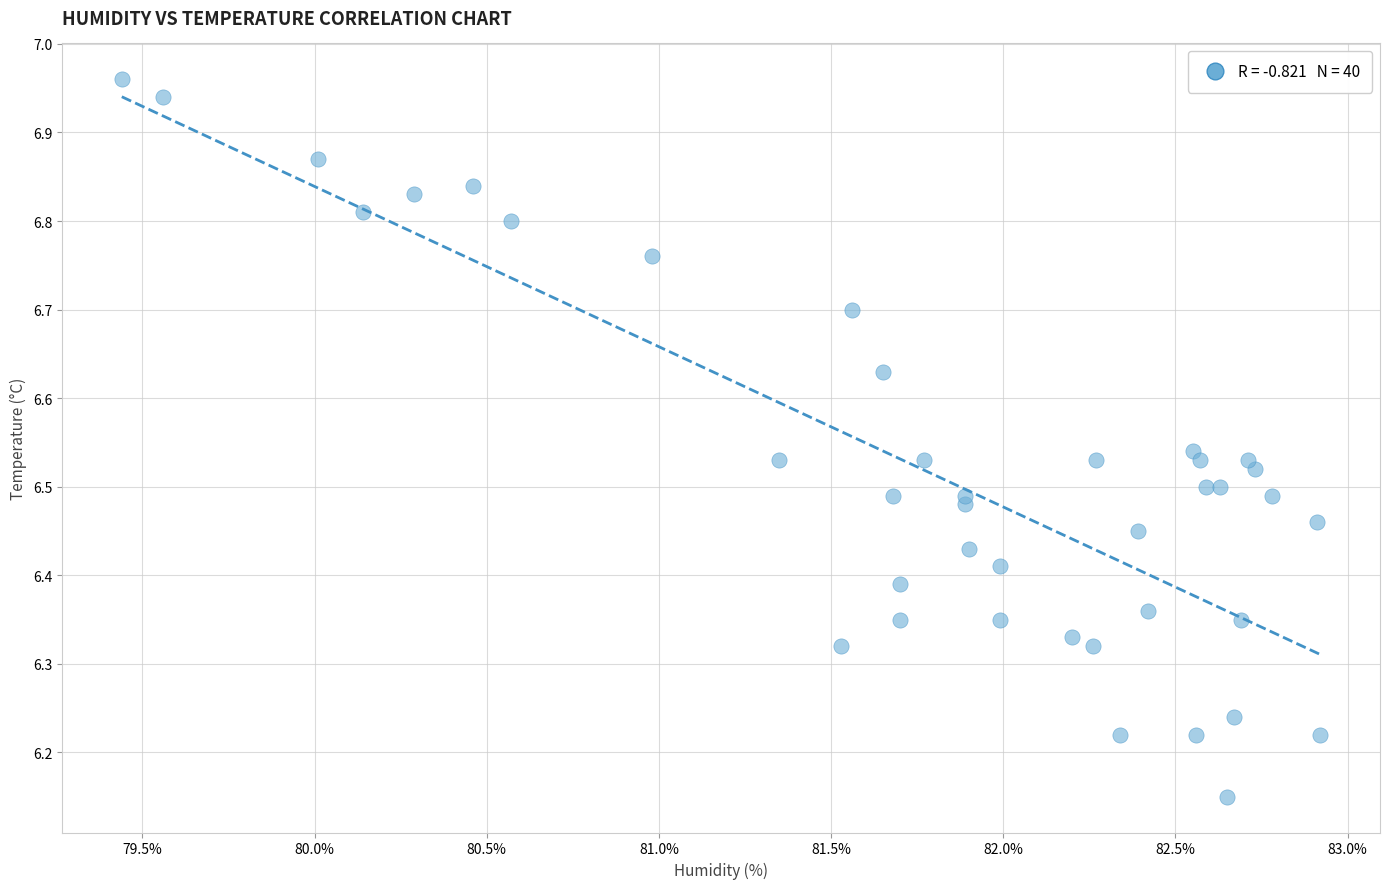

What is the range of Y values (max minus min)?

0.8